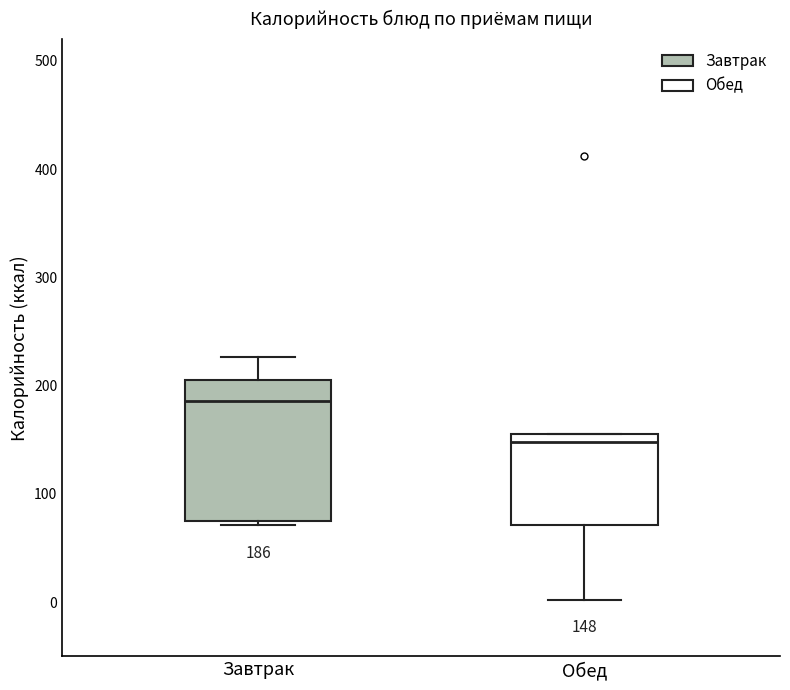

Comparing the boxes themselves (not the whiskers), which one is the tallest?

Завтрак